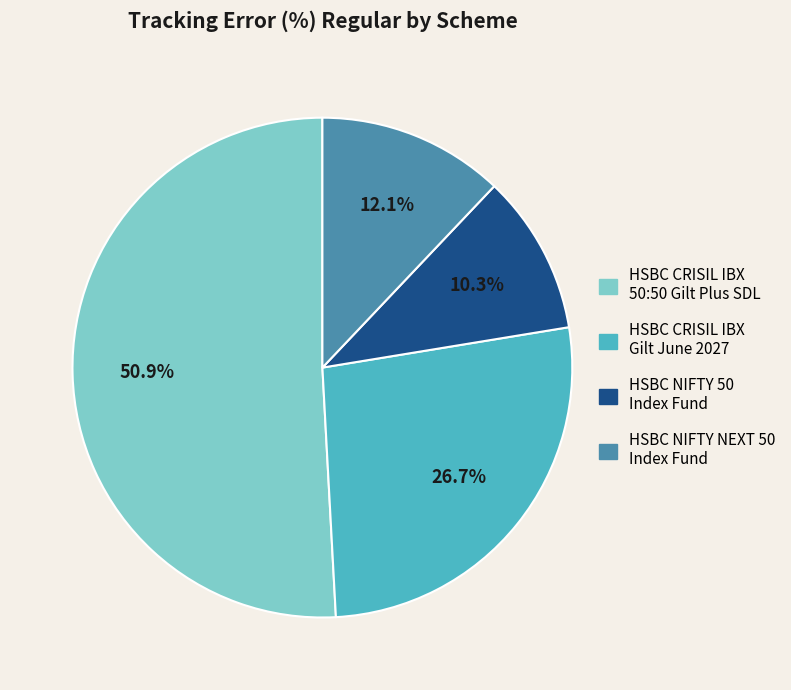

Which category has the smallest portion of the pie?

HSBC NIFTY 50 Index Fund